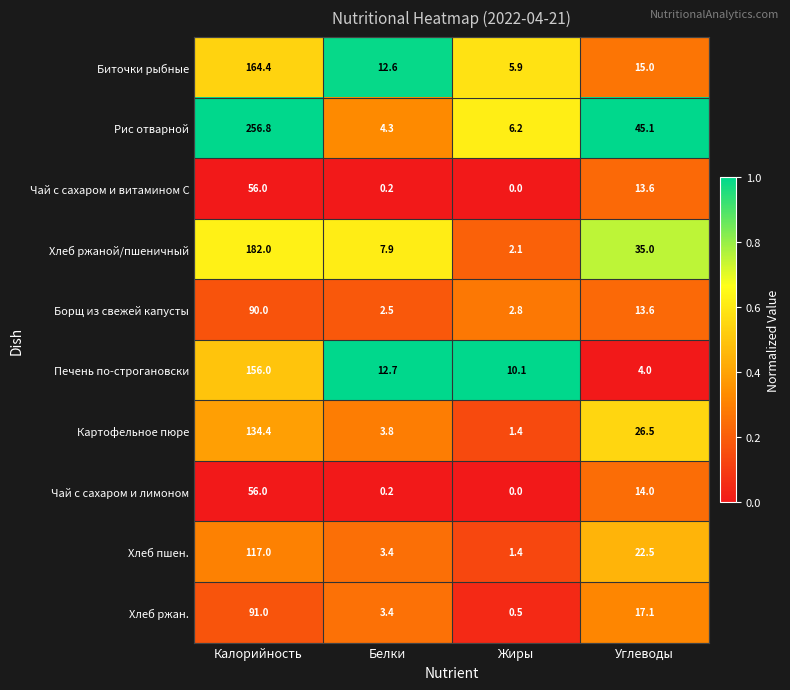

The value of Биточки рыбные at Белки is 22.6. True or false?

False